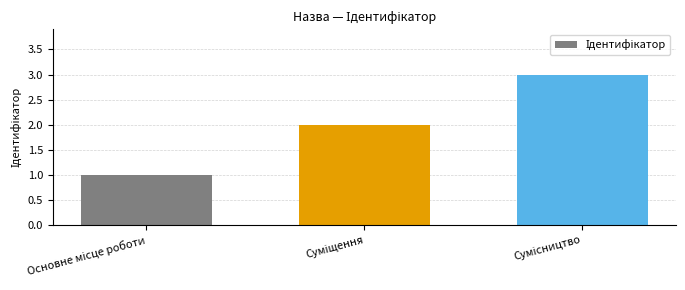

Are the bars horizontal?

No